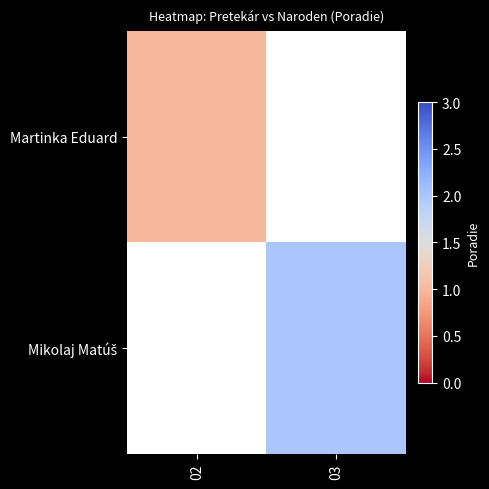

Which series has the largest range (max minus min)?

Martinka Eduard